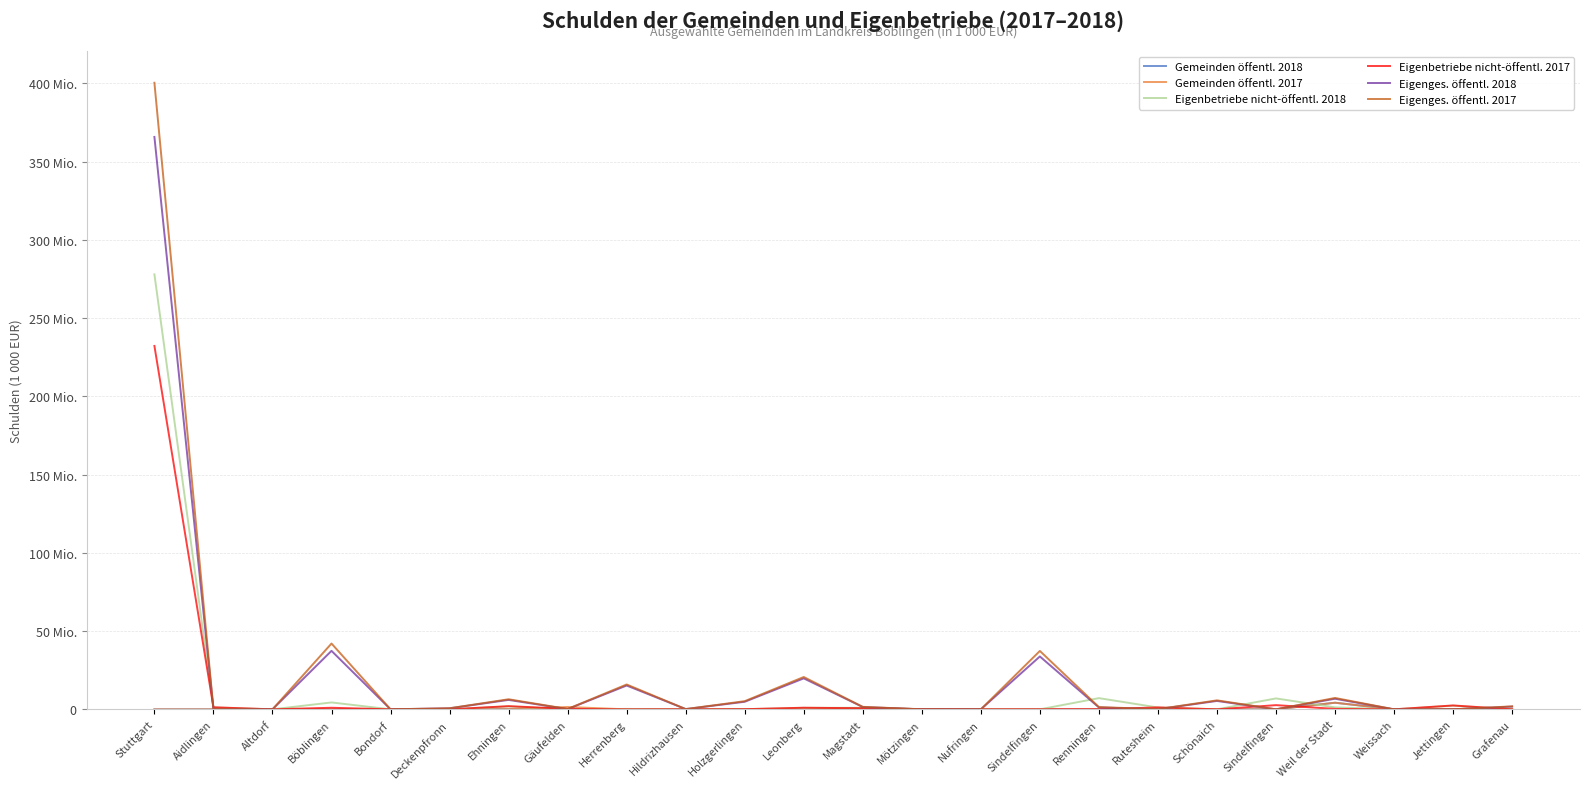

Is the value of Gemeinden öffentl. 2018 at Magstadt greater than the value of Eigenbetriebe nicht-öffentl. 2018 at Renningen?

No